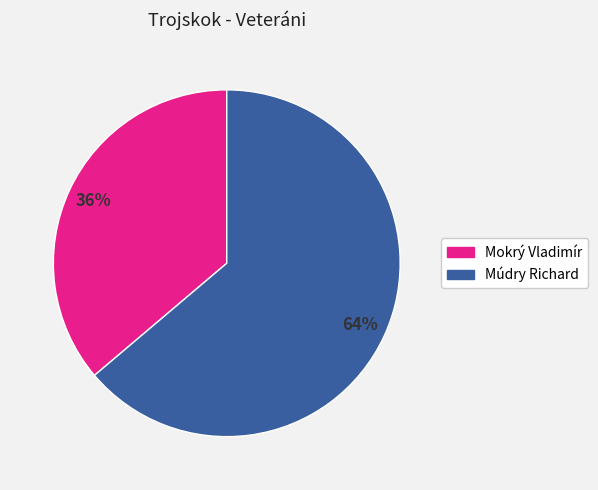

What percentage is the Múdry Richard slice, to the nearest percent?

64%